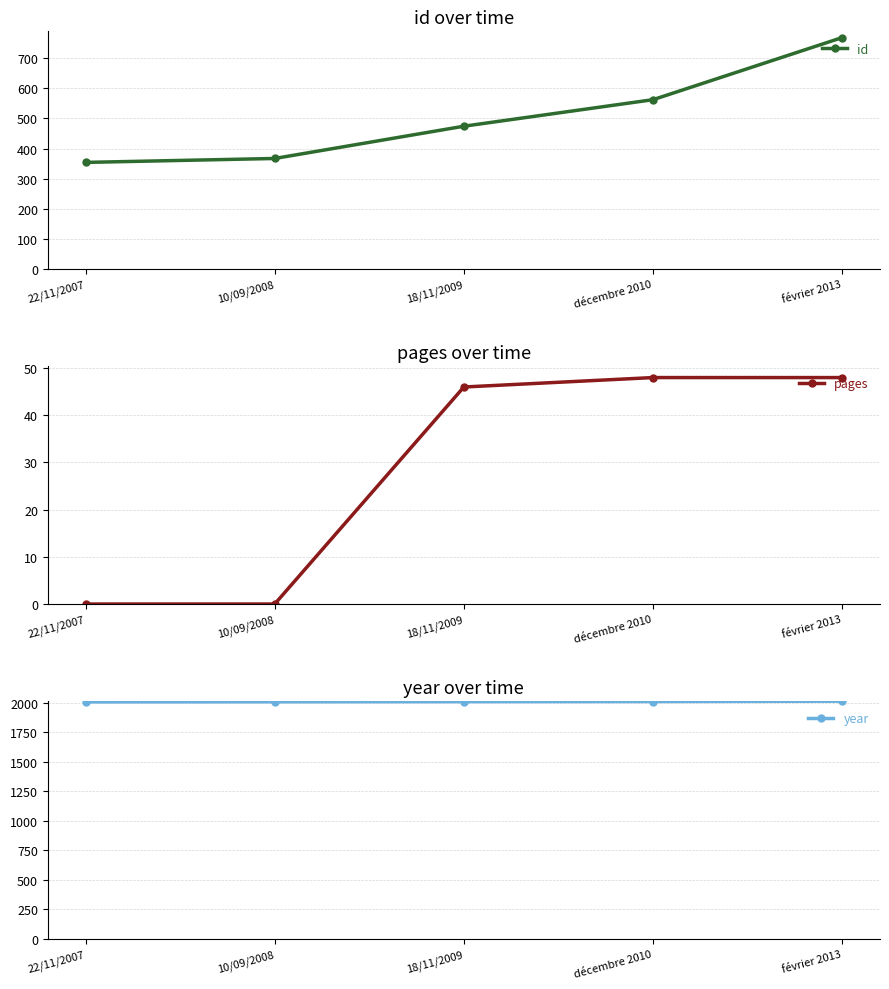

How many lines are shown in the chart?

3